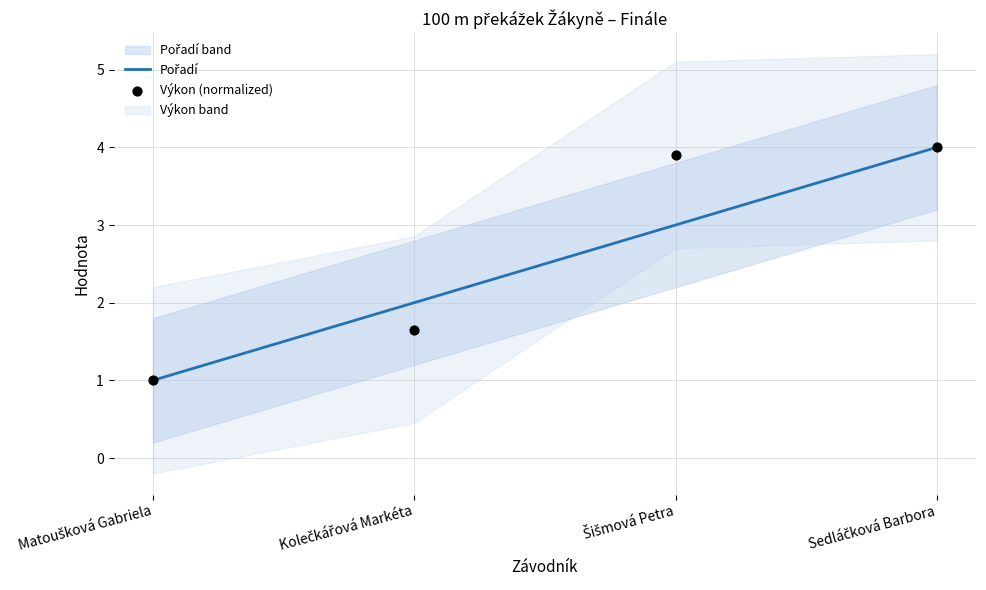

Which series has the largest Y range (max minus min)?

Pořadí